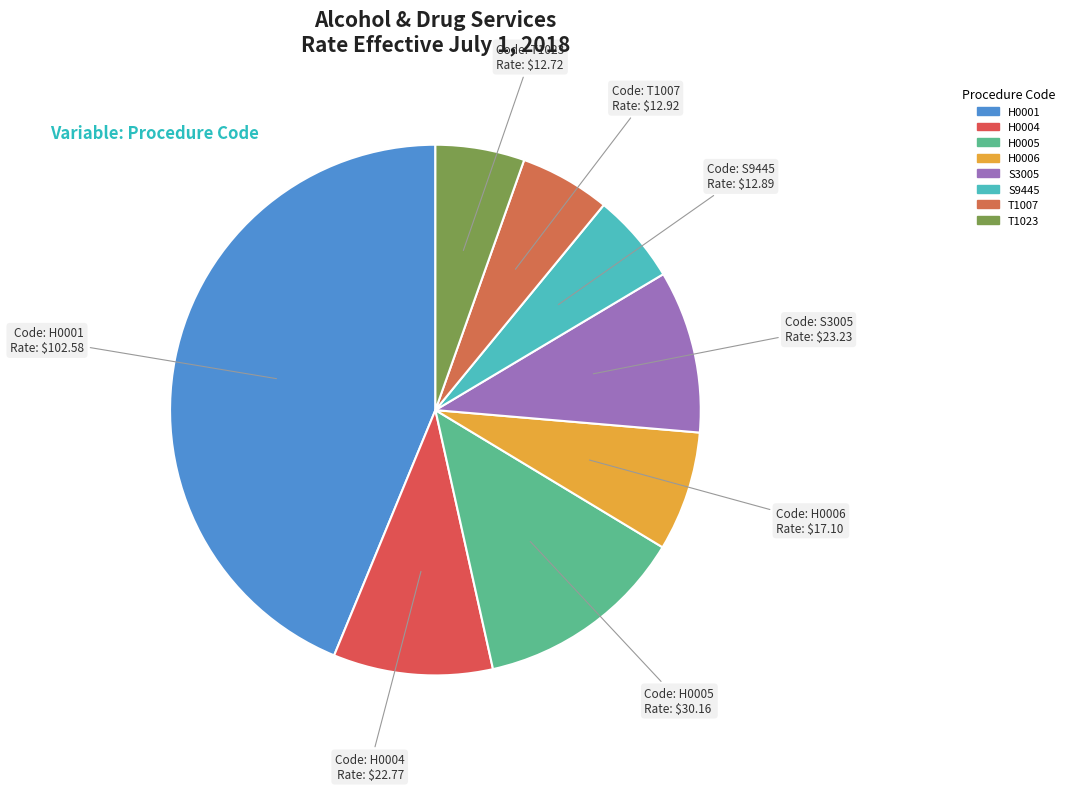

The H0005 slice represents 13% of the pie. True or false?

True